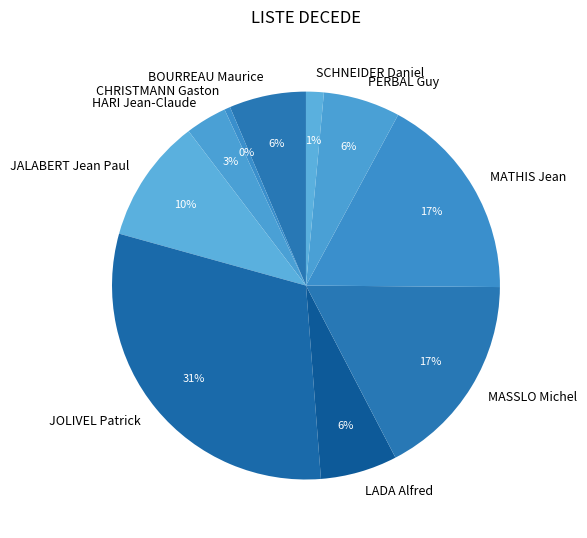

The JALABERT Jean Paul slice represents 1% of the pie. True or false?

False